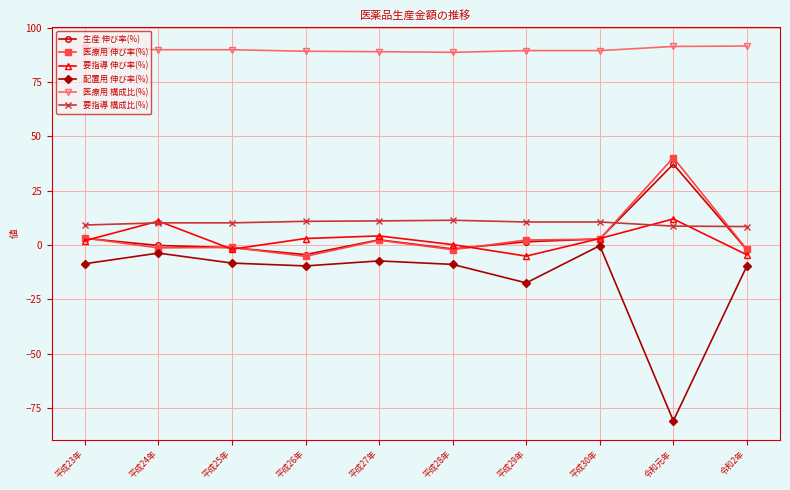

What is the label of the 3rd point from the left?

平成25年